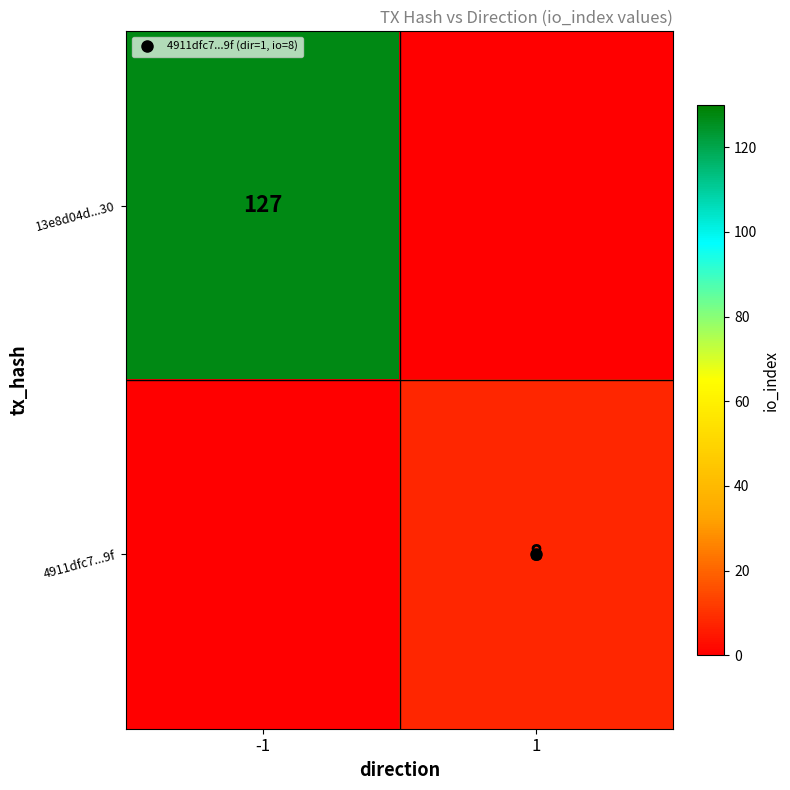

Which series has the widest spread of values?

13e8d04d...30